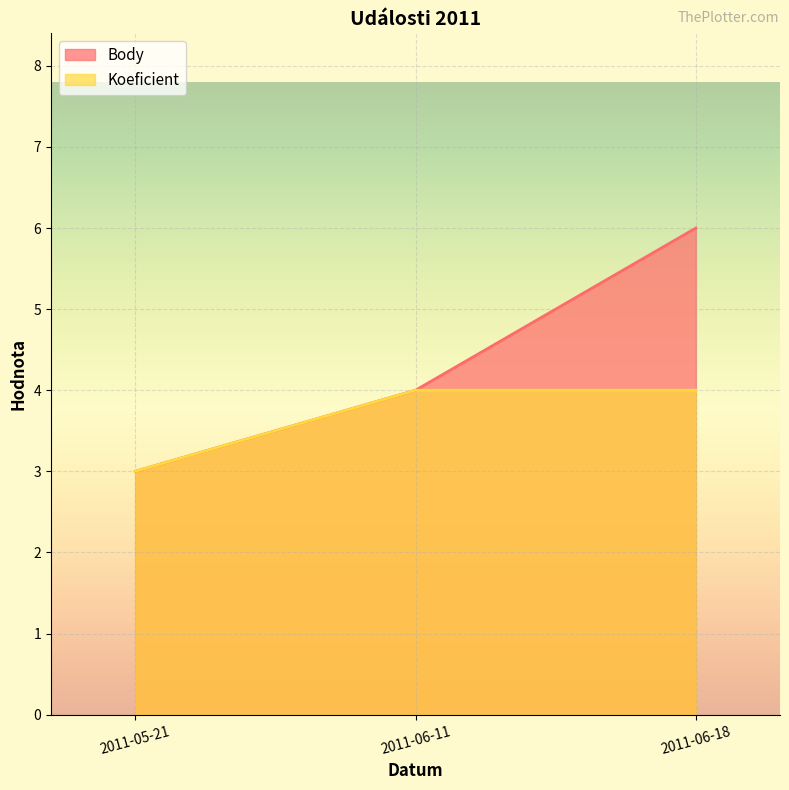

What is the label of the 1st point from the right?

2011-06-18